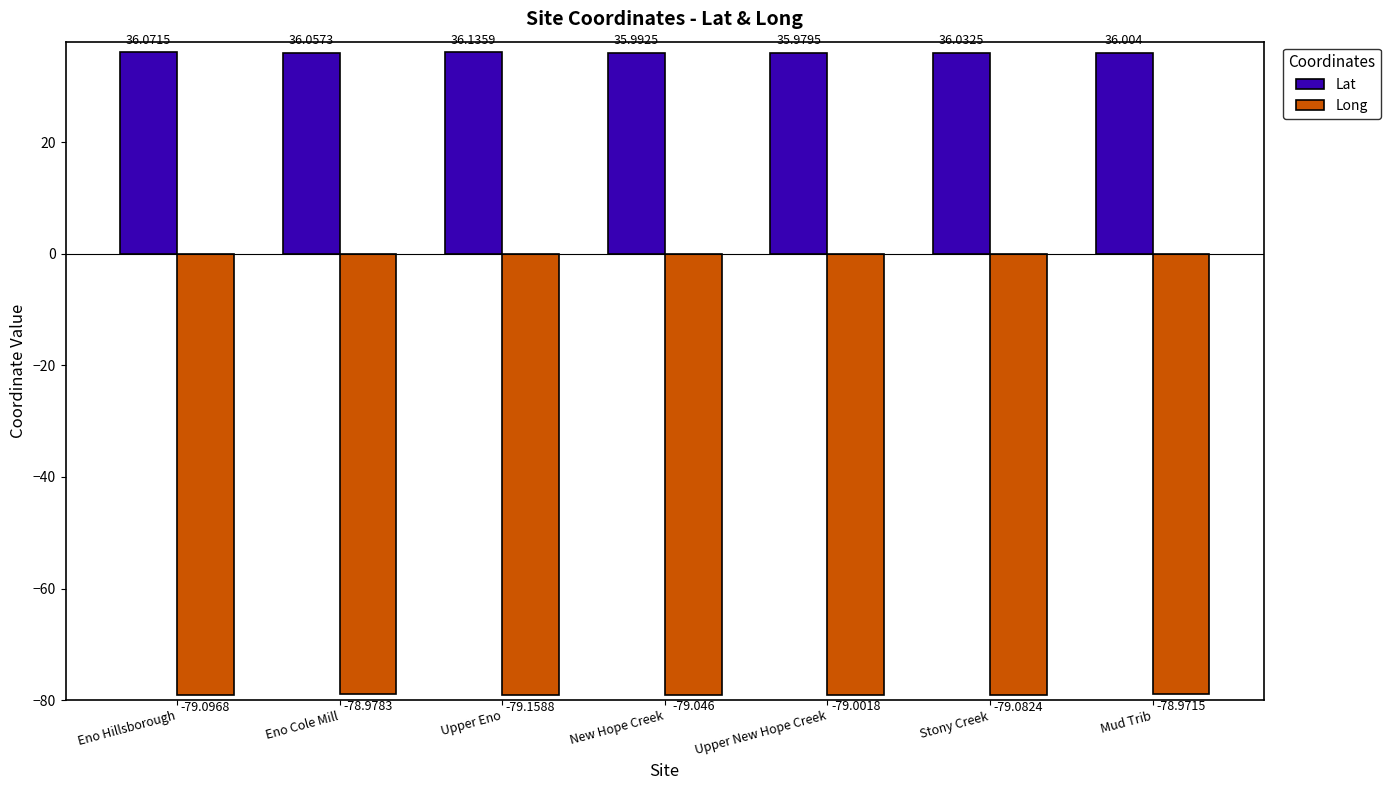

At which label is Lat closest to 36?

Mud Trib